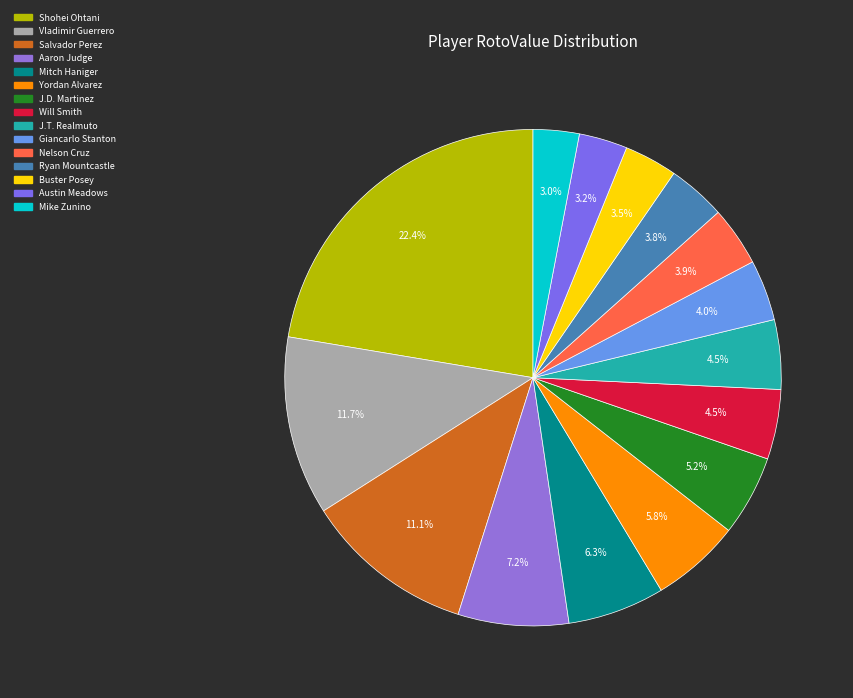

True or false: Buster Posey accounts for 1% of the total.

False